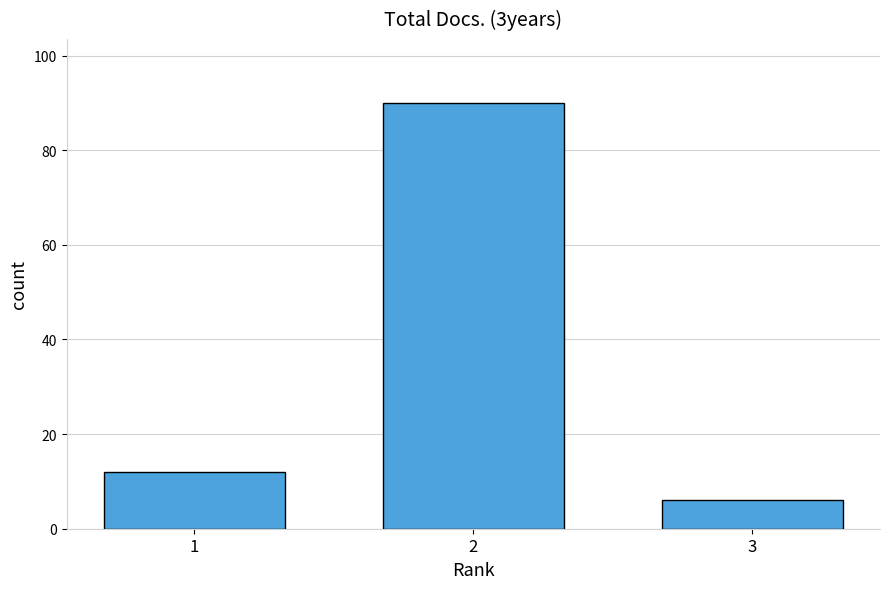

What is the approximate value at 3?

6